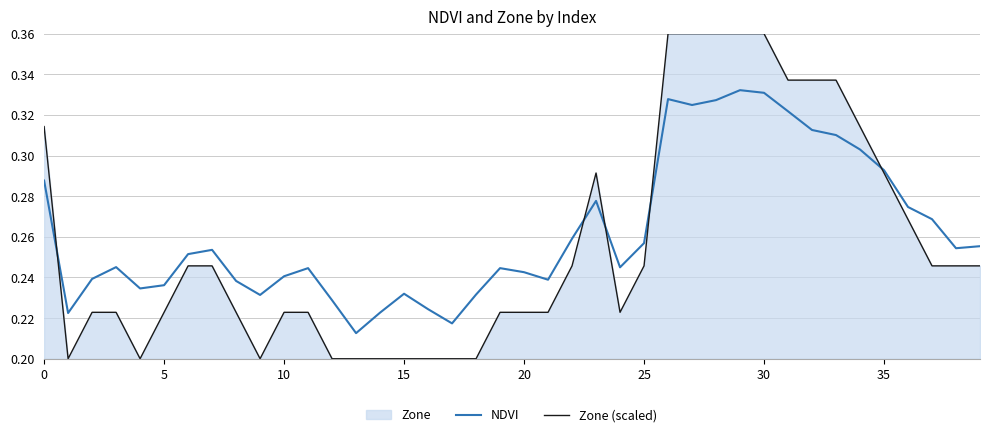

Rank the series by their maximum value, from lowest to highest.

NDVI, Zone (scaled)